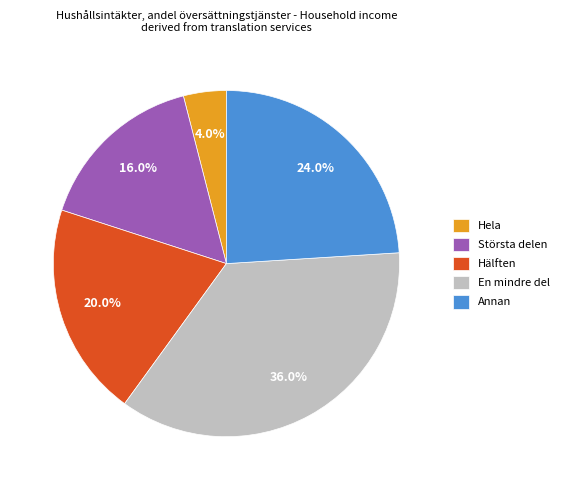

Which slice is the smallest?

Hela